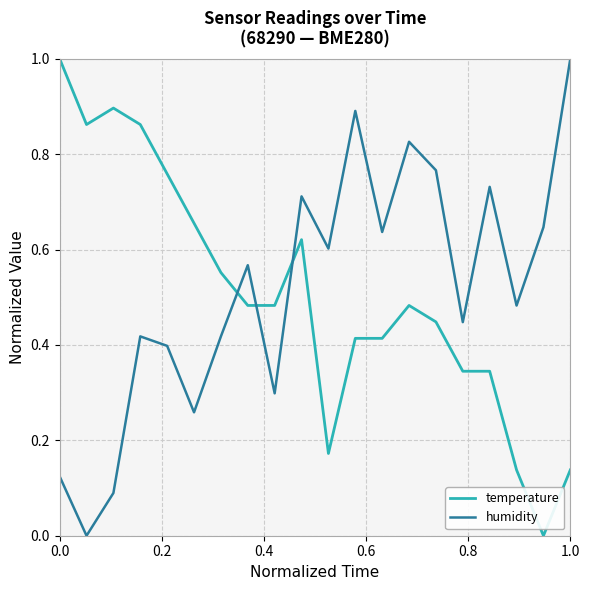

What are all the series names shown in the legend?

temperature, humidity